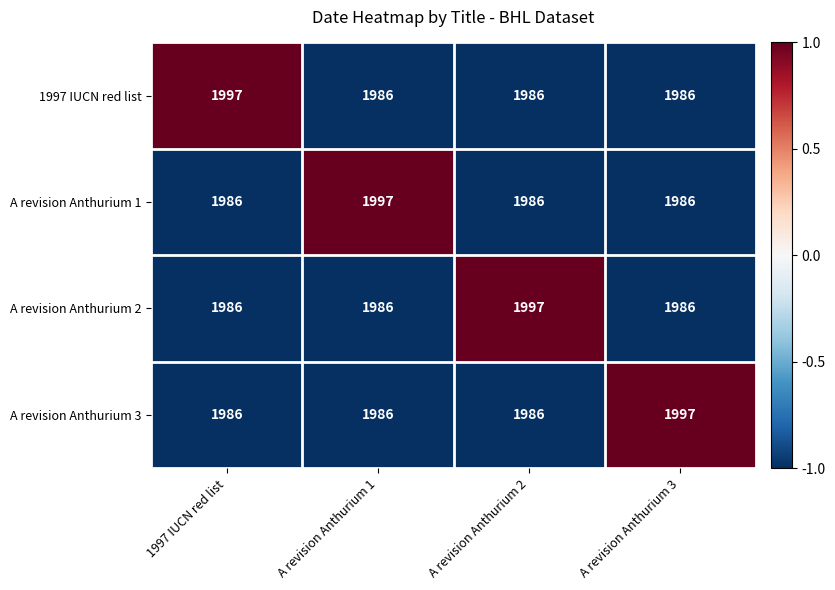

What is the difference between the highest and lowest values at 1997 IUCN red list?

11